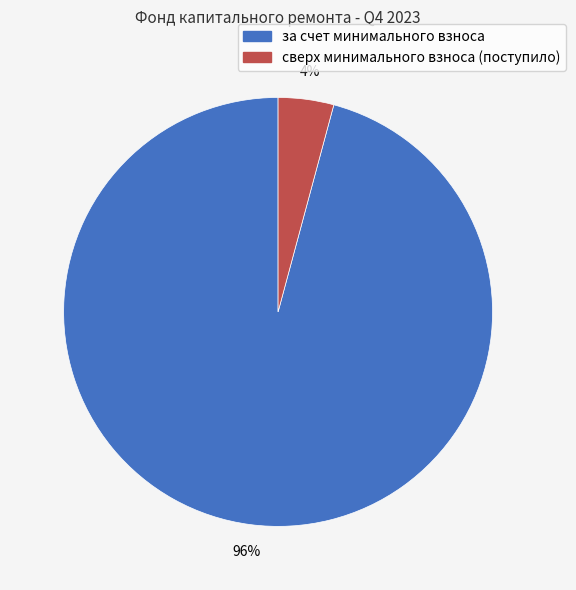

Which has a higher value, сверх минимального взноса (поступило) or за счет минимального взноса?

за счет минимального взноса